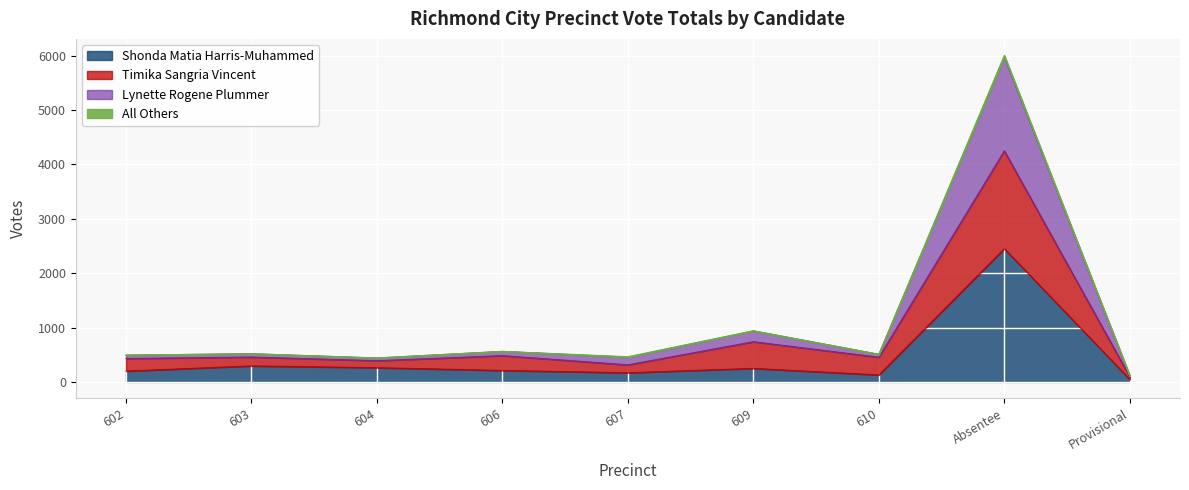

What is the maximum value for Shonda Matia Harris-Muhammed?

2451